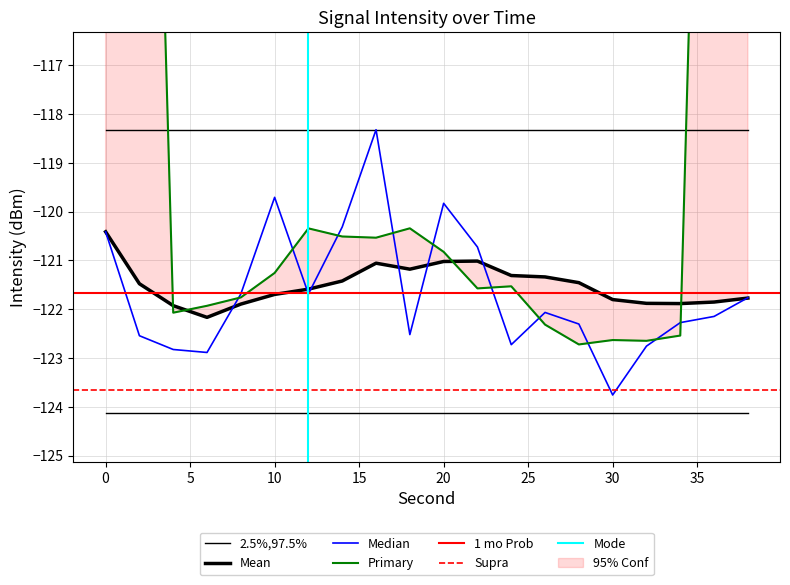

Reading left to right, extract all data points from this chart.

intensity(dBm): -120.4	-122.5	-122.8	-122.9	-121.7	-119.7	-121.7	-120.3	-118.3	-122.5	-119.8	-120.7	-122.7	-122.1	-122.3	-123.8	-122.8	-122.3	-122.1	-121.8
rolling_mean: -120.4	-121.5	-121.9	-122.2	-121.9	-121.7	-121.6	-121.4	-121.1	-121.2	-121.0	-121.0	-121.3	-121.3	-121.5	-121.8	-121.9	-121.9	-121.9	-121.8